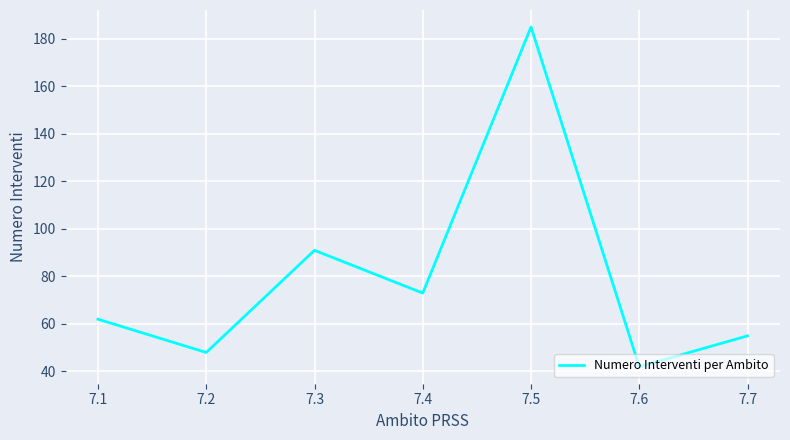

The chart shows a value of 48 at 7.2. True or false?

True